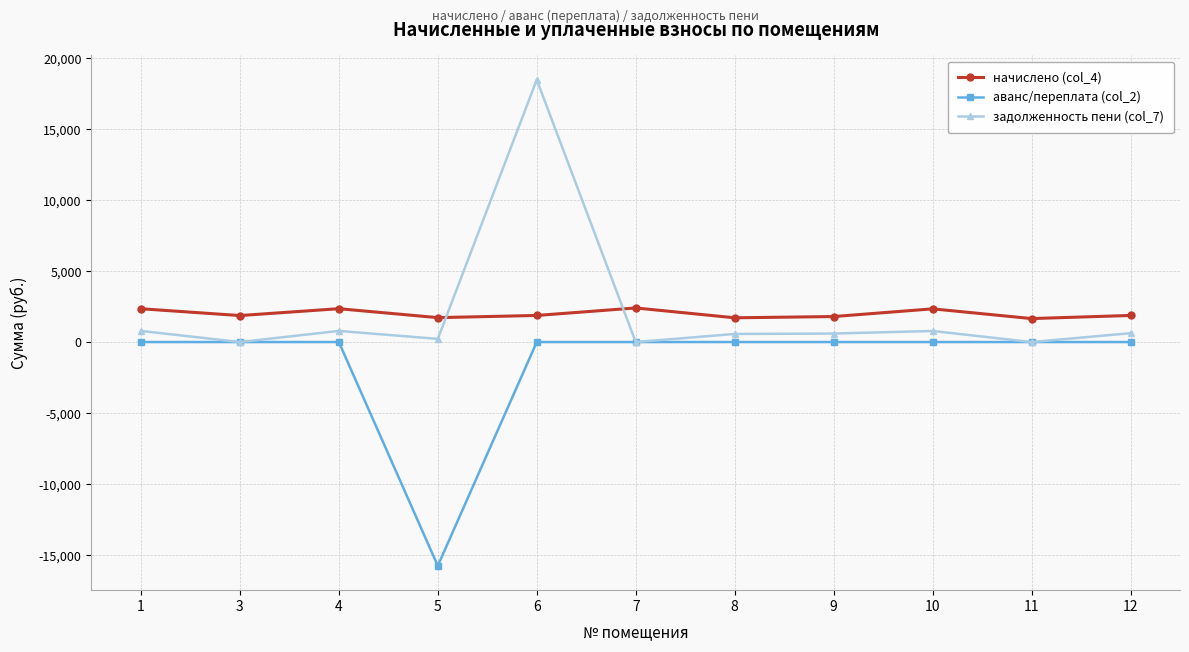

How many data points in задолженность пени (col_7) are less than 598?

5